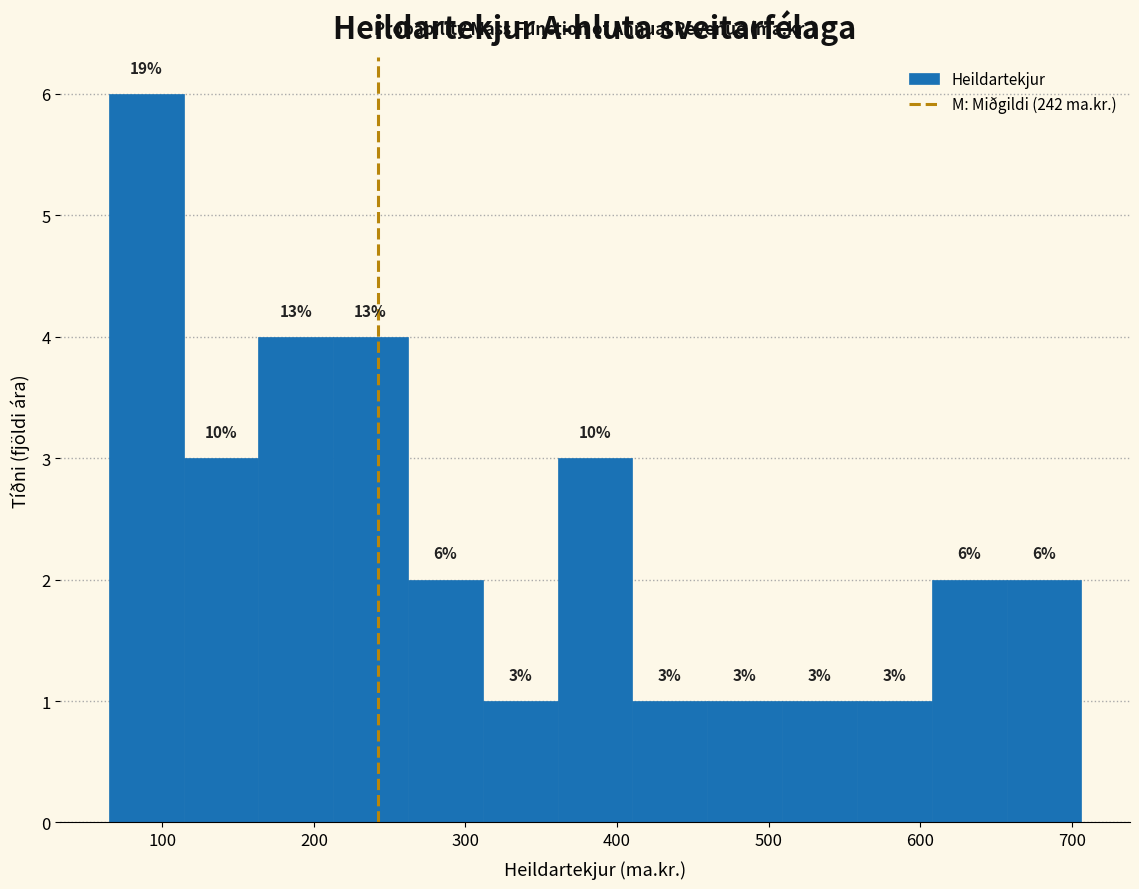

Over which range of the x-axis is the bar tallest?

60 to 110